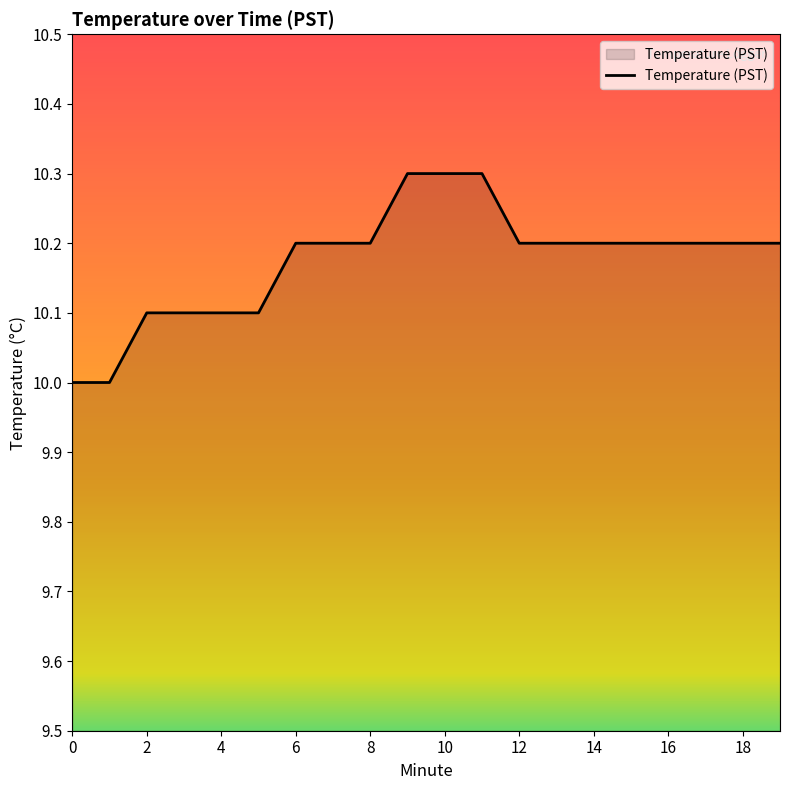

What is the difference between the maximum and minimum values?

0.3